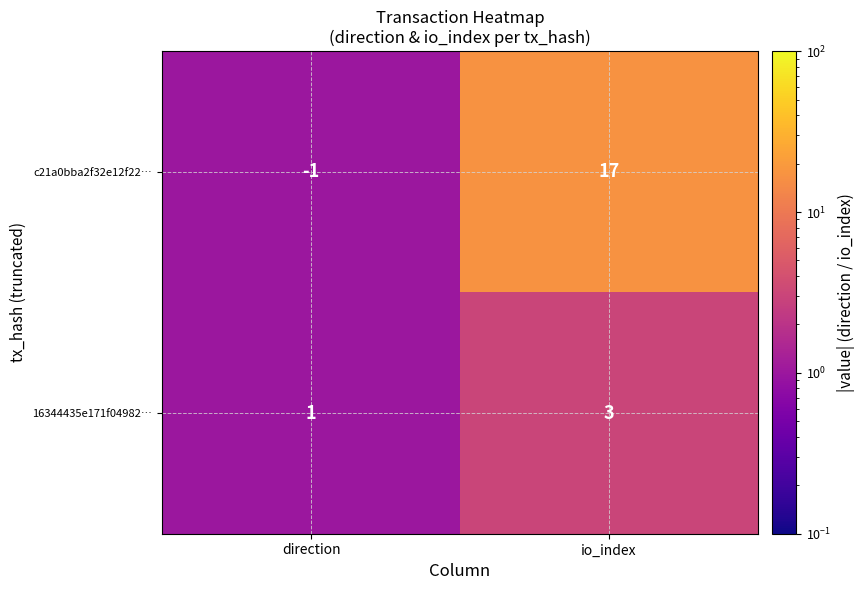

What is the greatest value displayed?

17